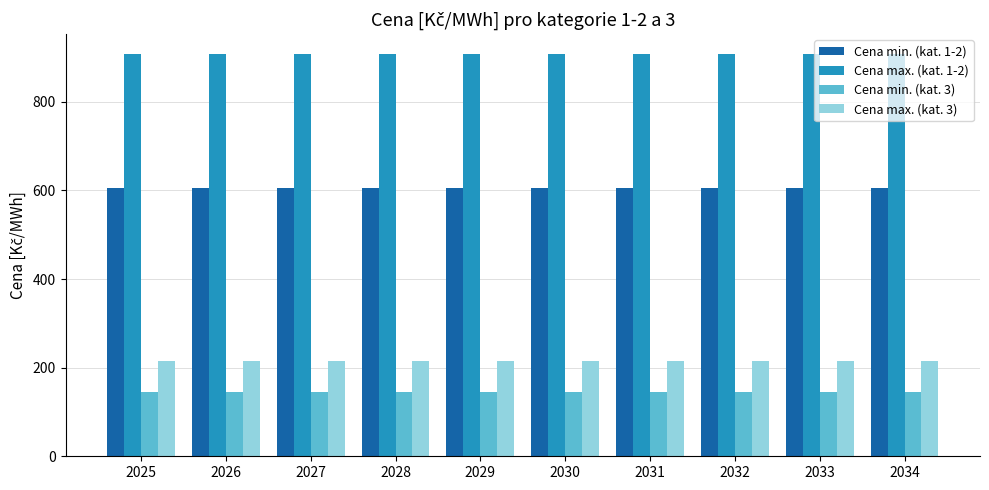

What are all the series names shown in the legend?

Cena min. (kat. 1-2), Cena max. (kat. 1-2), Cena min. (kat. 3), Cena max. (kat. 3)